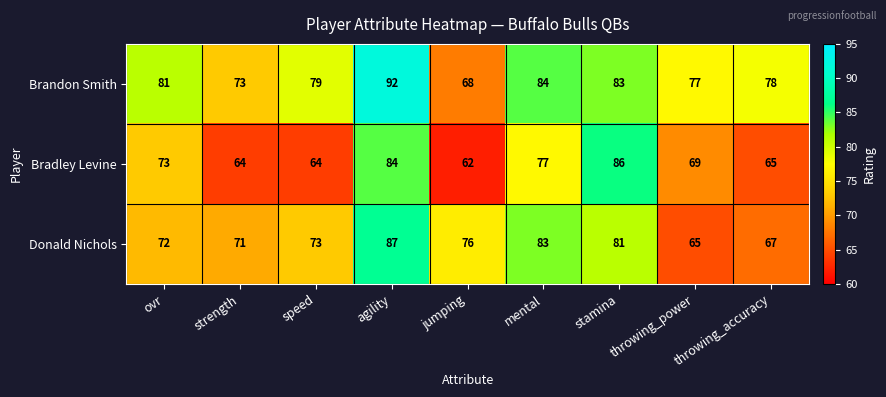

What is the smallest value displayed?

62